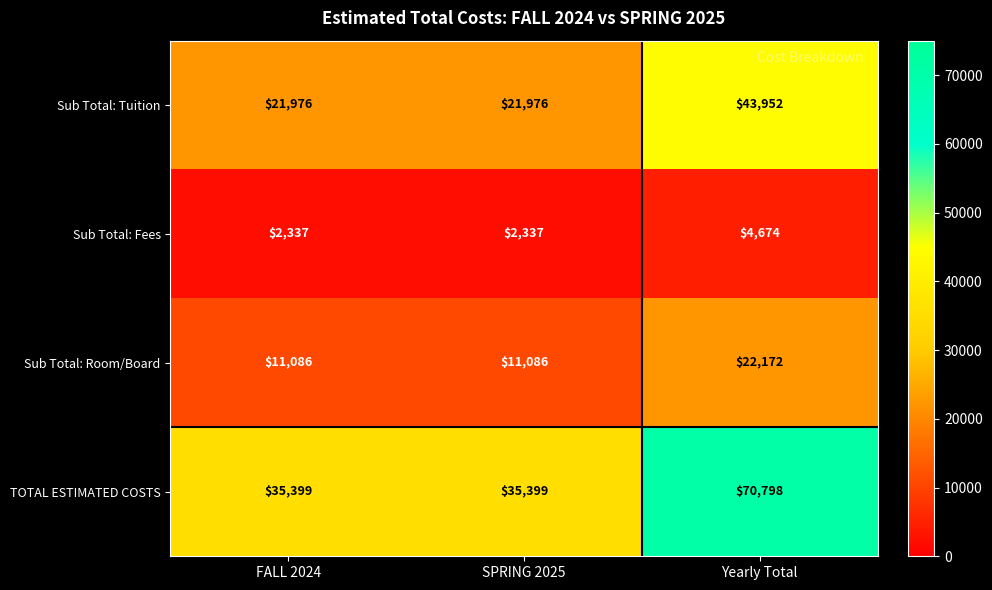

At how many categories does at least one series exceed 70647?

1